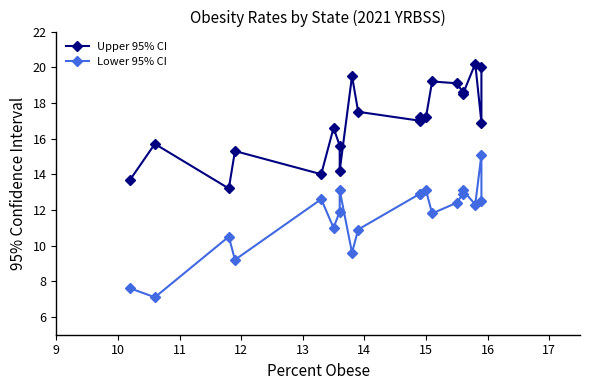

Is the value of Upper 95% CI at 12 greater than the value of Lower 95% CI at 13?

Yes